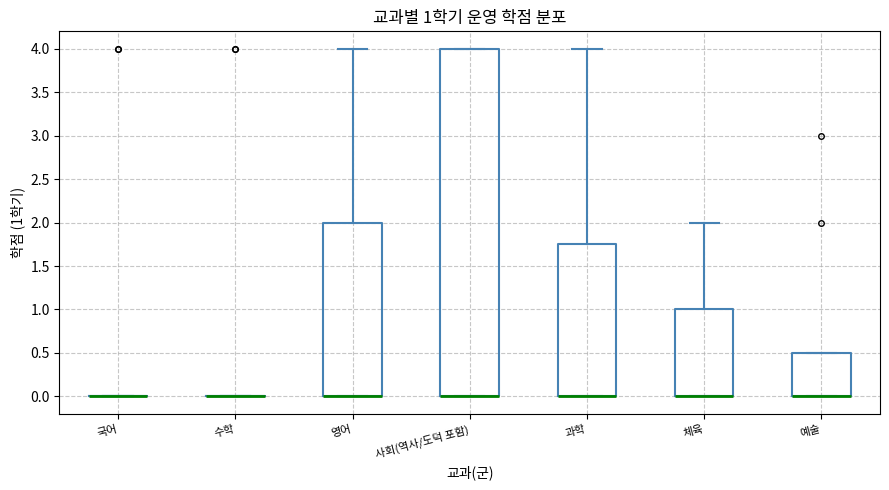

Which box is the tallest, from its lower edge to its upper edge?

사회(역사/도덕 포함)